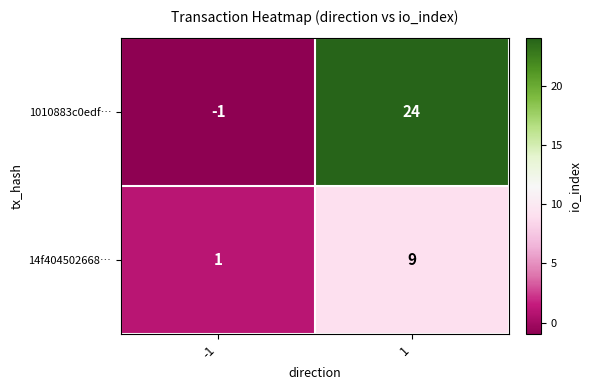

What is the approximate value of 14f404502668… at 1?

9